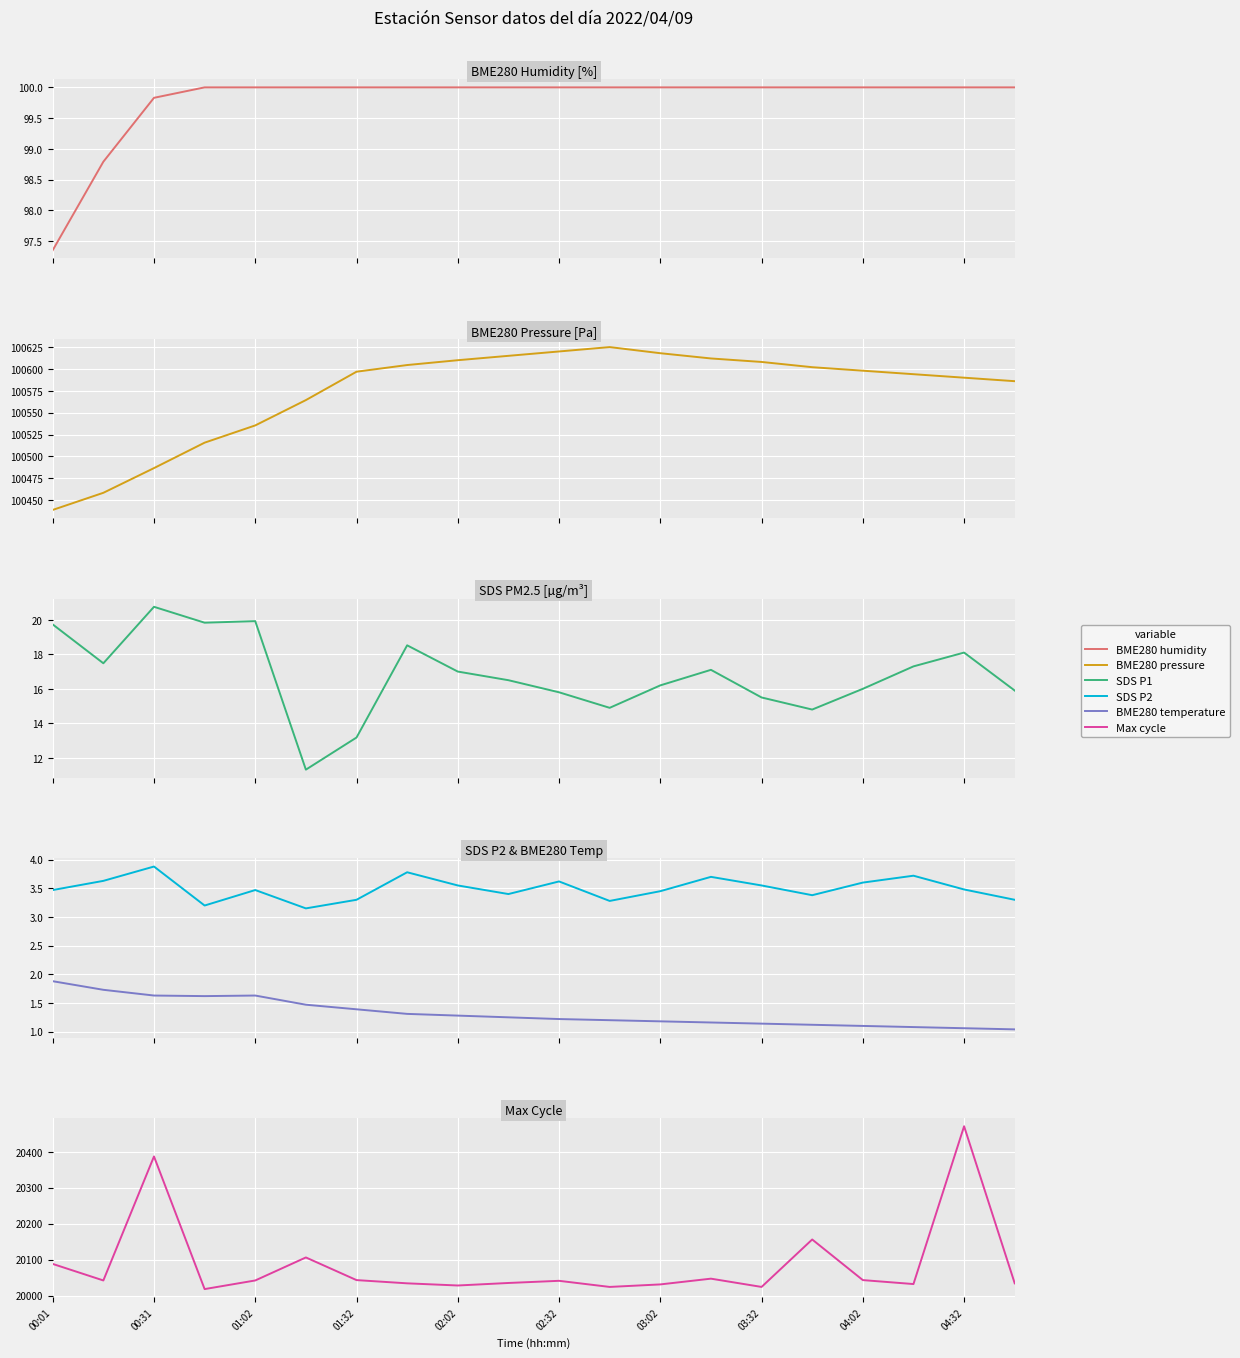

At how many categories does at least one series exceed 23392?

20